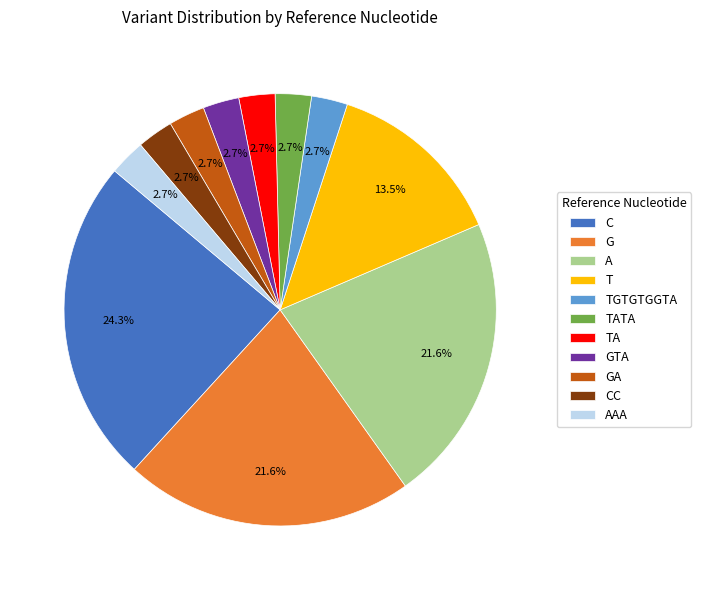

Approximately how many times larger is the value at G compared to A?

1.0